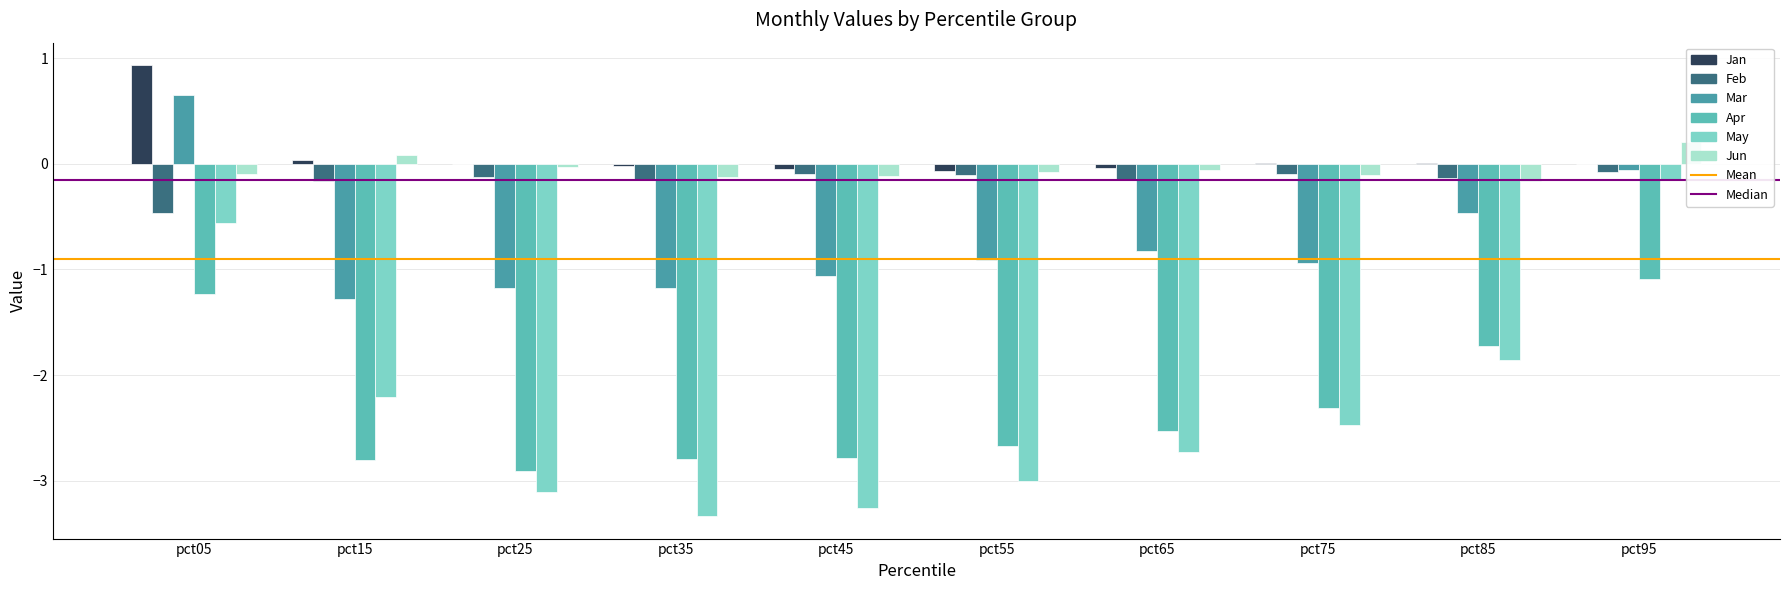

Which has a higher value, pct75 or pct25?

pct75